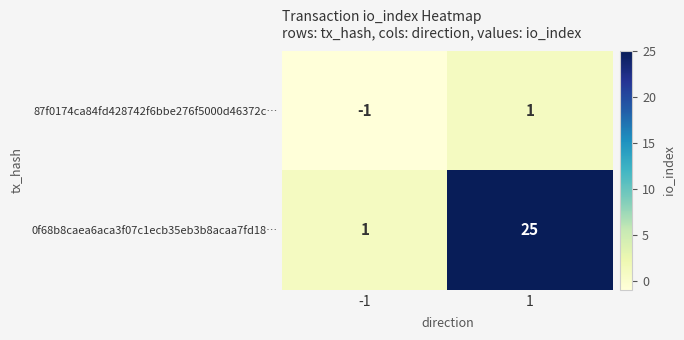

What is the maximum value shown in the chart?

25